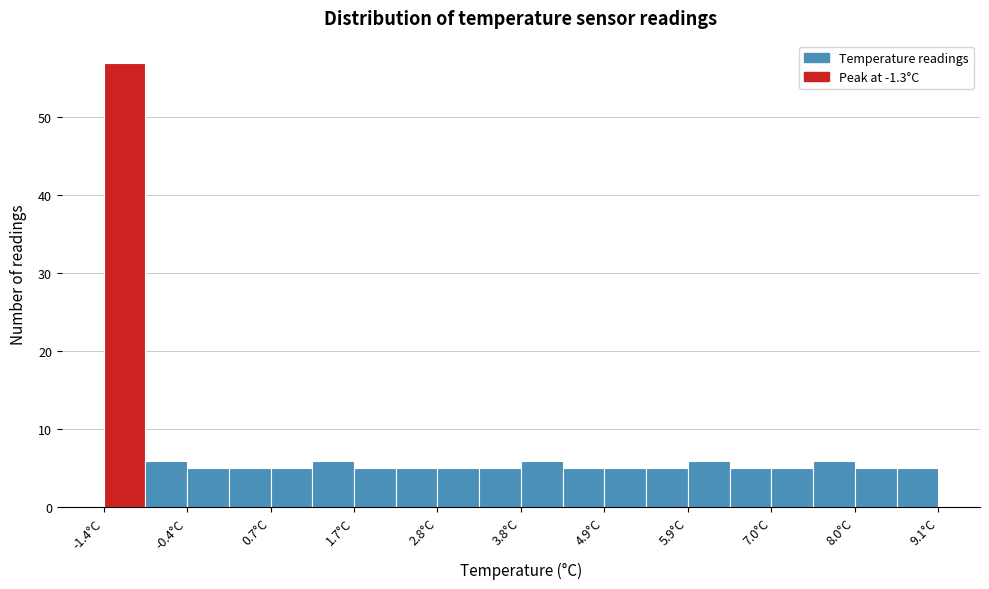

Around what value on the x-axis is the tallest bar? Give the approximate position of its centre, as read against the axis.

-1.2